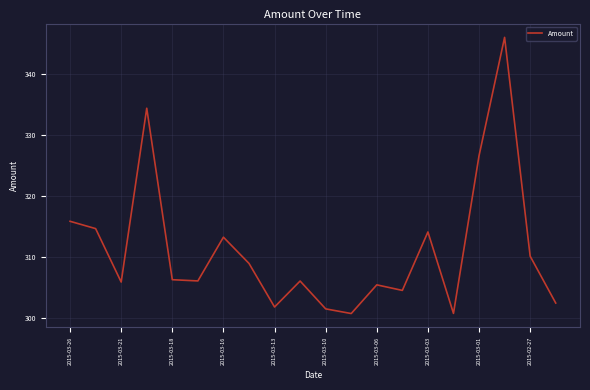

What is the difference between the maximum and minimum values?

45.3